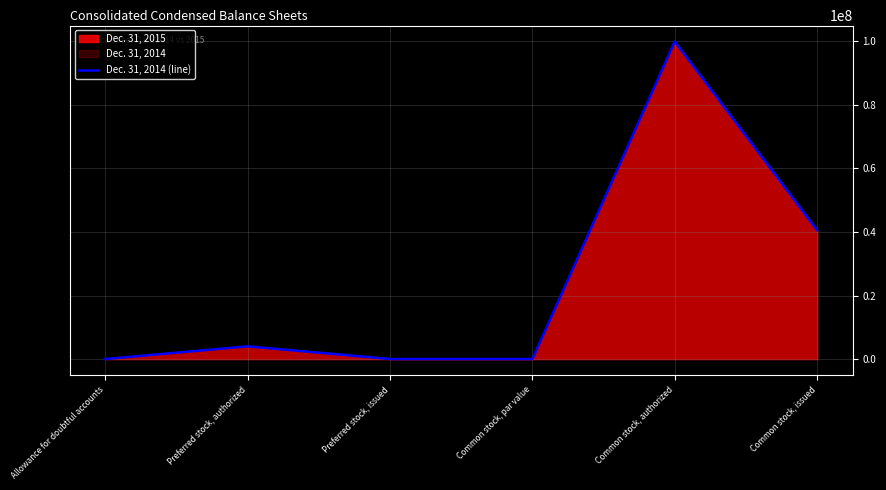

What is the label of the 5th point from the left?

Common stock, authorized